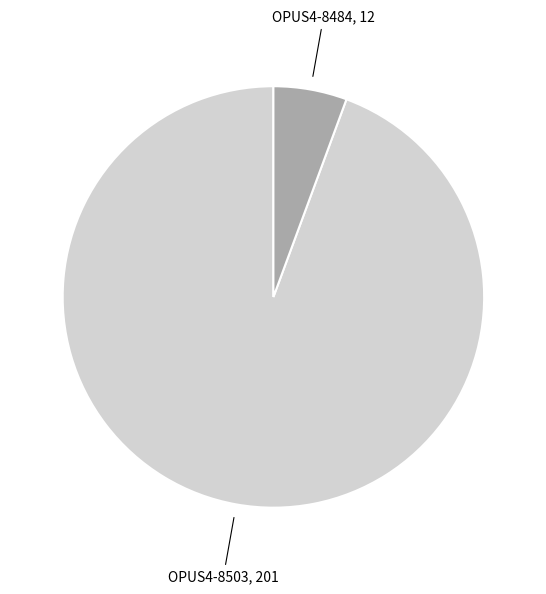

Is there a majority slice in this chart?

Yes